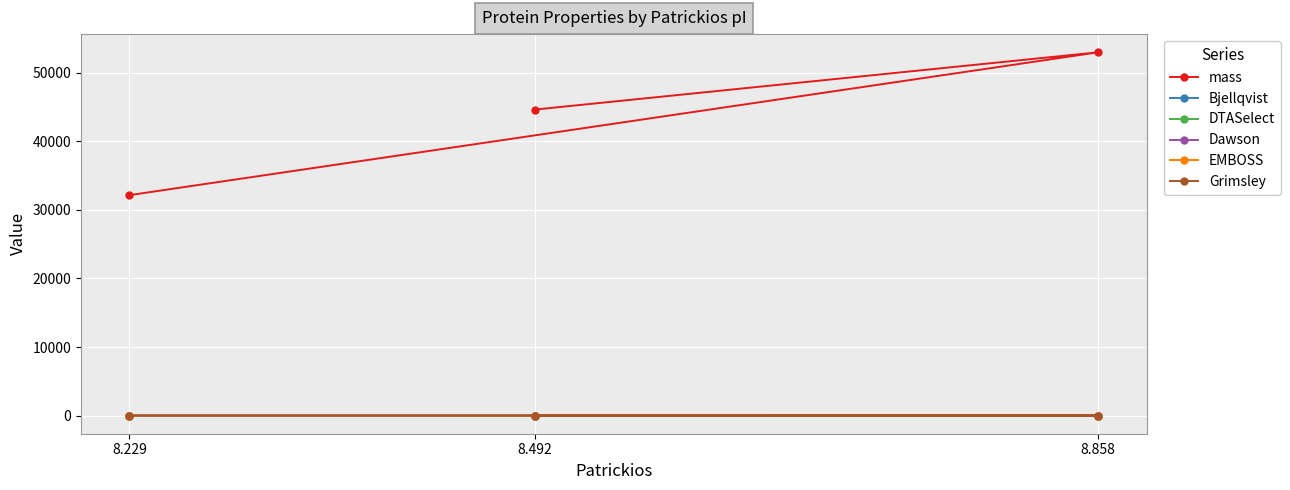

The value of EMBOSS at 8.492 is 8.9. True or false?

True